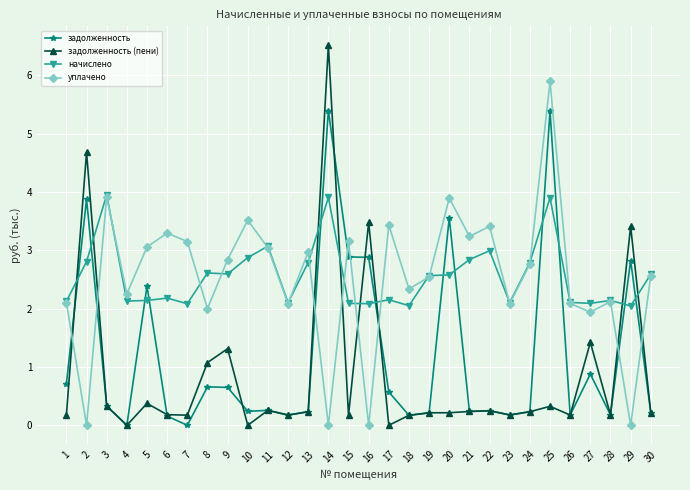

True or false: задолженность has more than 1 interior local peaks.

True